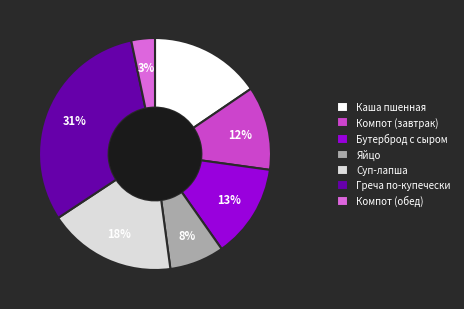

True or false: Компот (обед) accounts for 3% of the total.

True